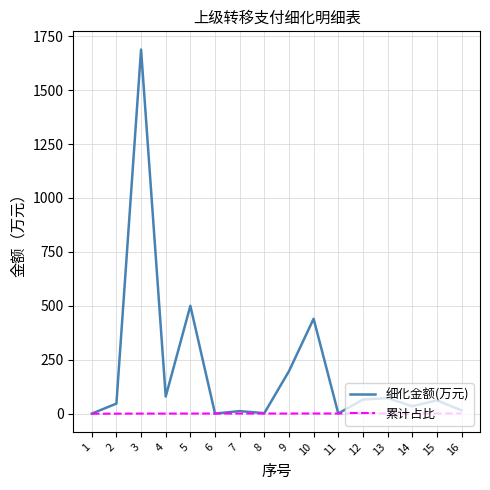

Rank the series at 13 from highest to lowest value.

细化金额(万元), 累计占比